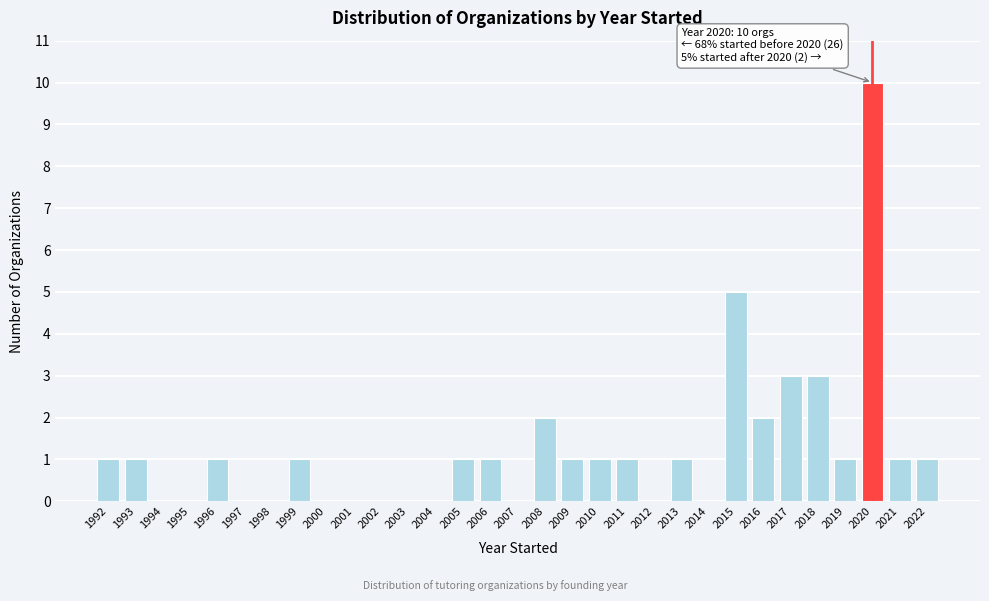

What is the sum of all values?

38